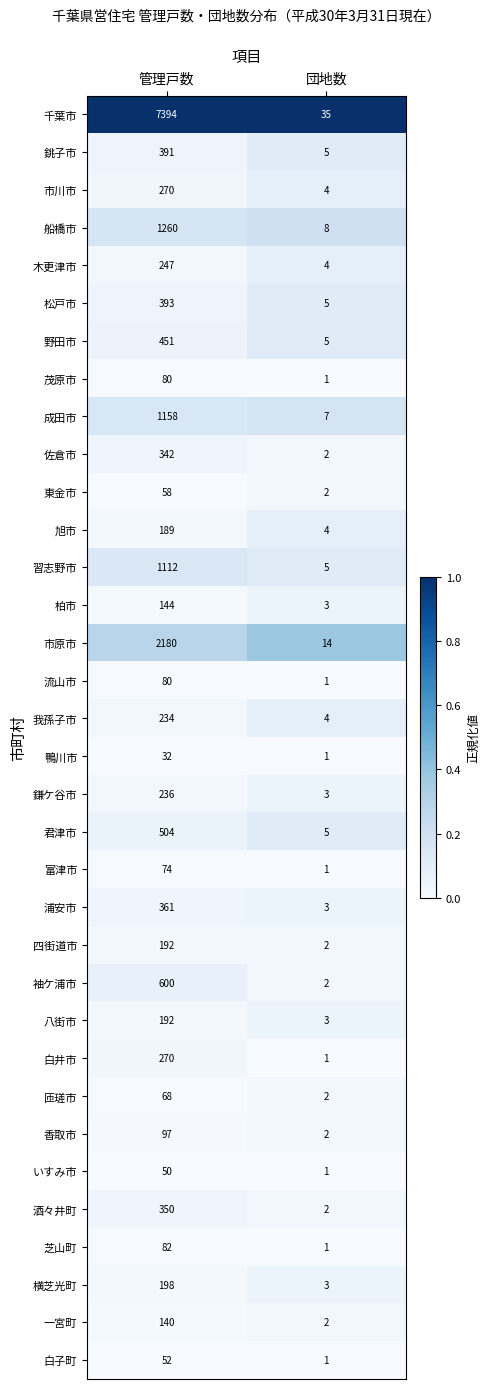

Which series changed the most between 管理戸数 and 団地数?

千葉市